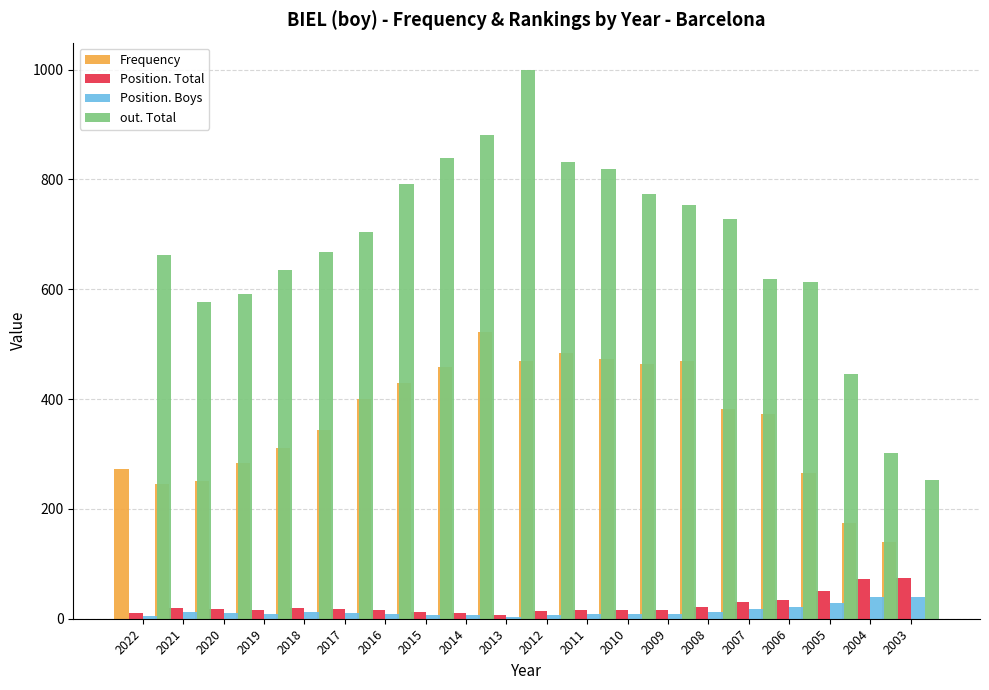

At which label is out. Total closest to 625?

2006